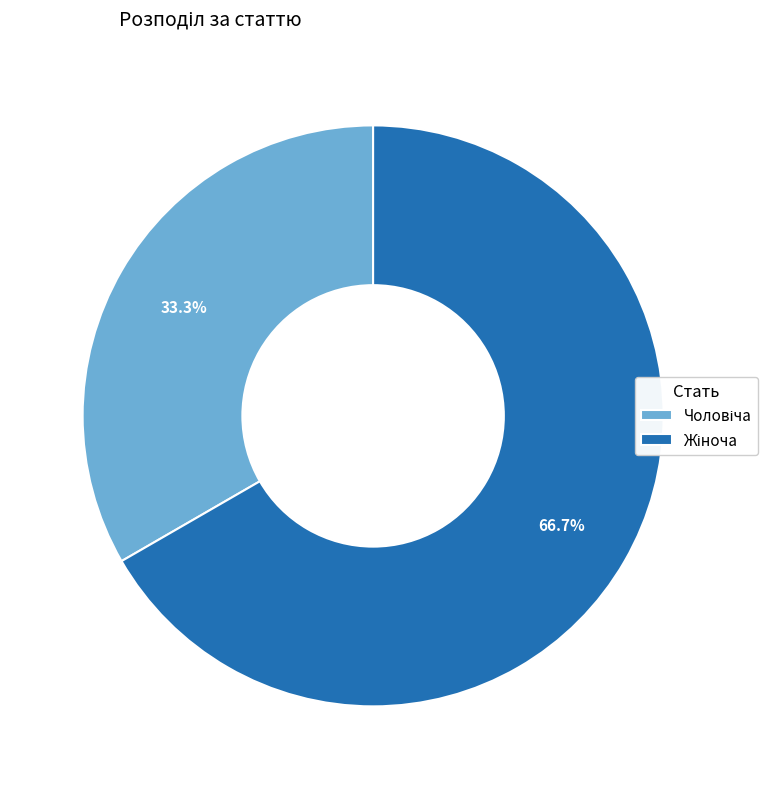

Is there any slice that represents more than half of the pie?

Yes